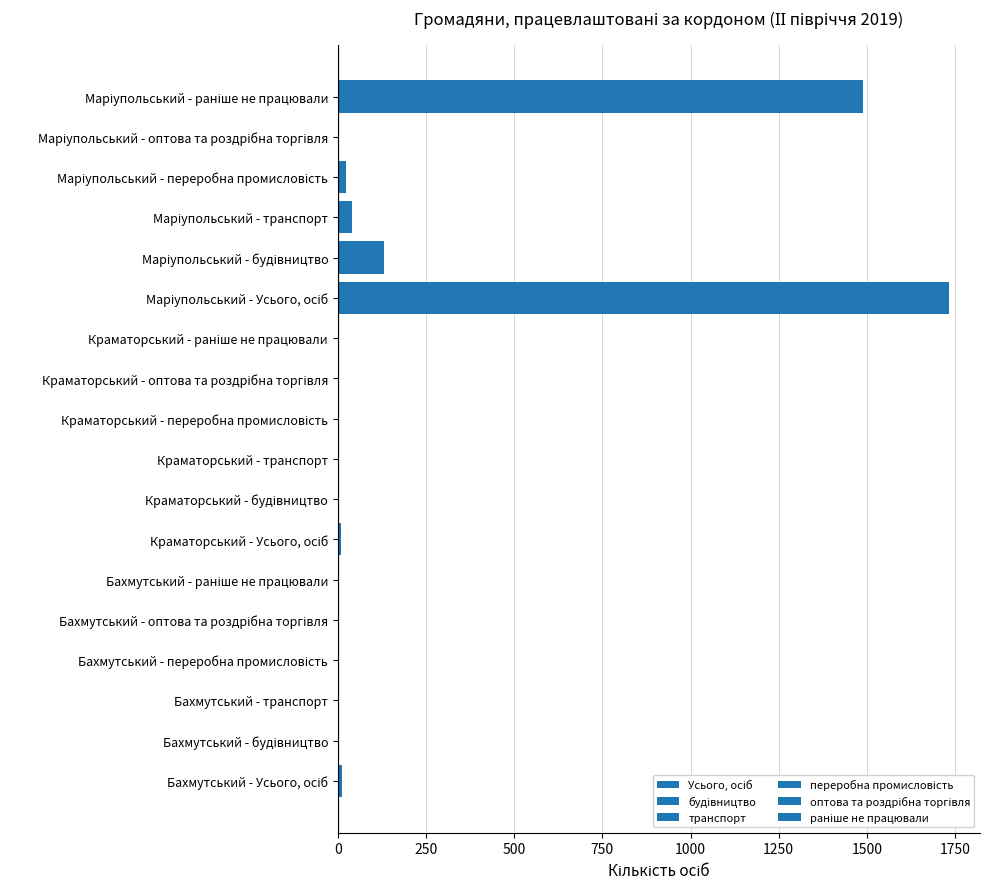

What is the maximum value shown in the chart?

1734